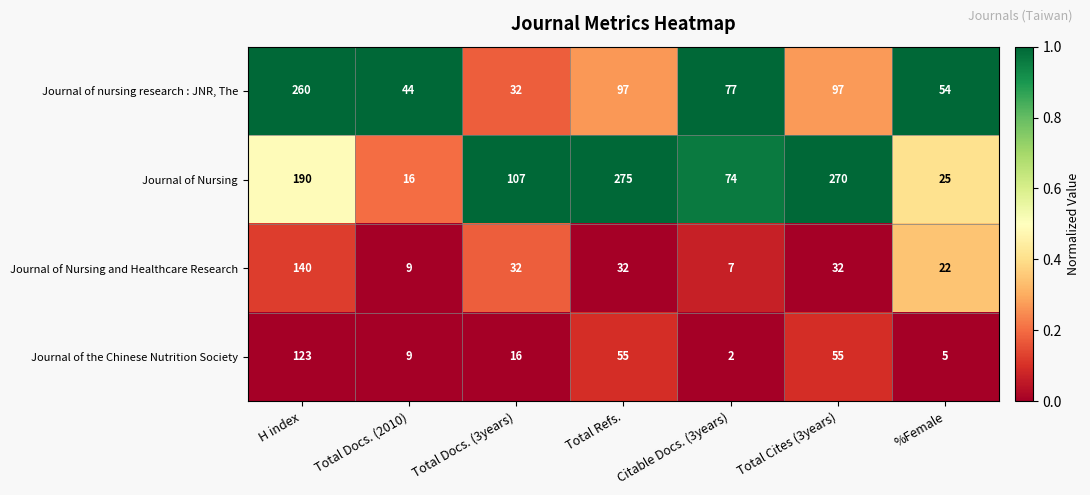

Reading right to left, what are all the values shown in this chart?

Journal of nursing research : JNR, The: 54	97	77	97	32	44	260
Journal of Nursing: 25	270	74	275	107	16	190
Journal of Nursing and Healthcare Research: 22	32	7	32	32	9	140
Journal of the Chinese Nutrition Society: 5	55	2	55	16	9	123